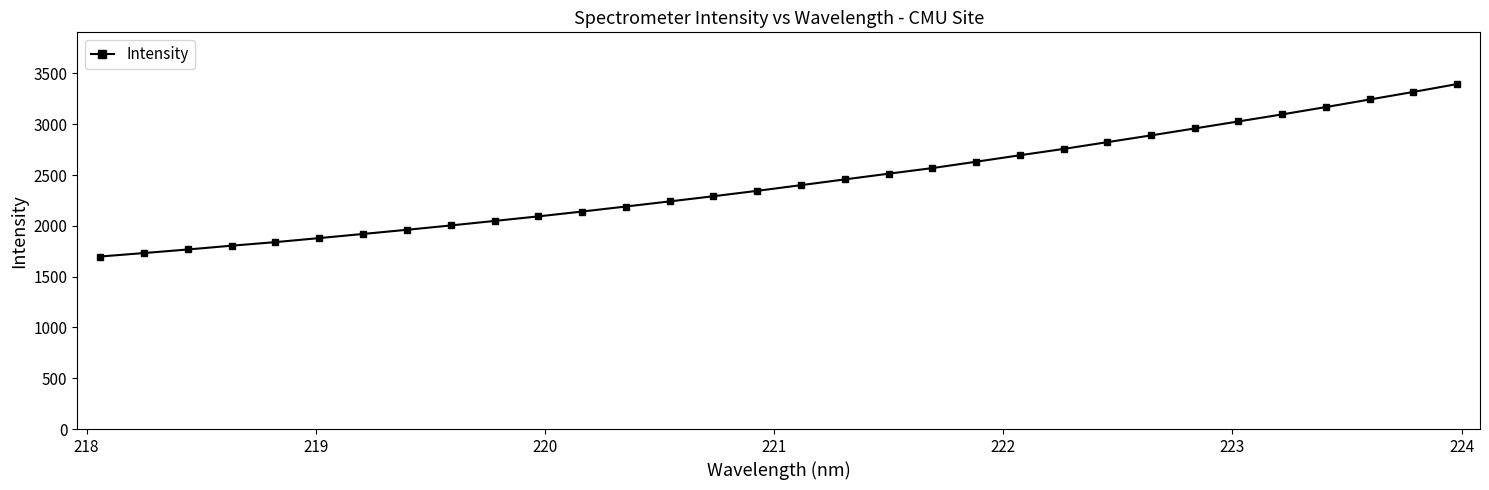

True or false: the data has more than 2 interior local peaks.

False